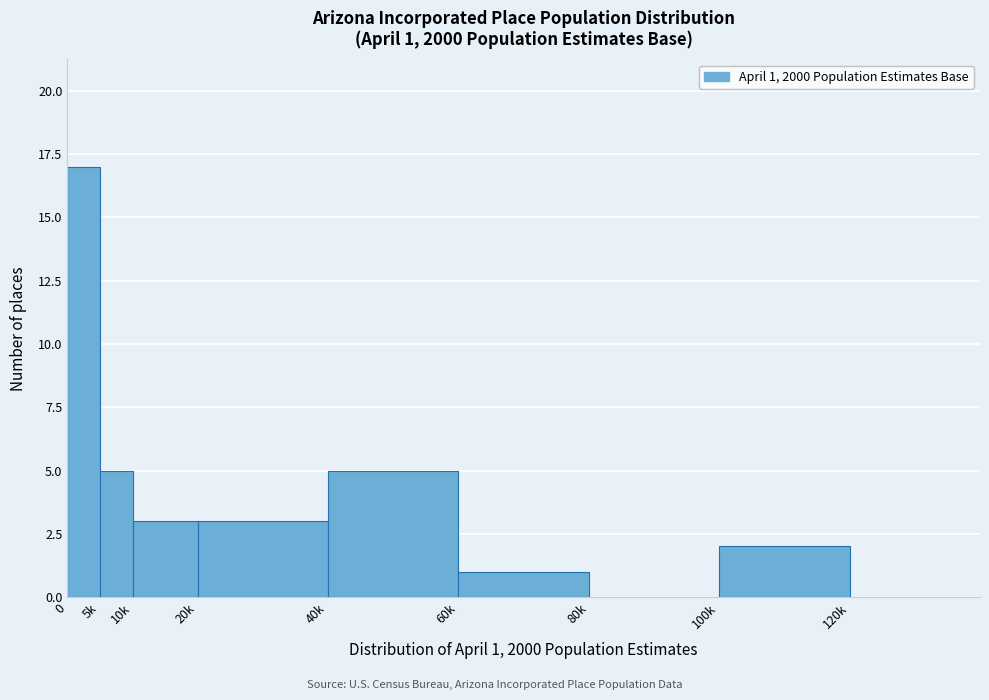

Reading left to right, transcribe all the data shown in this chart.

0=17	5k=5	10k=3	20k=3	40k=5	60k=1	80k=0	100k=2	120k=0